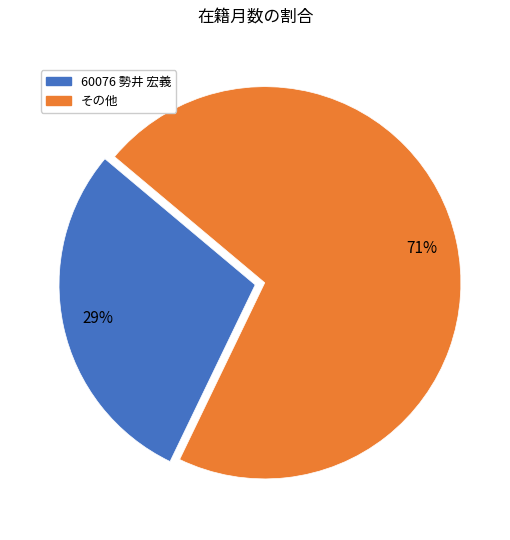

To the nearest percent, what is the difference between the largest and smallest slice percentages?

42%